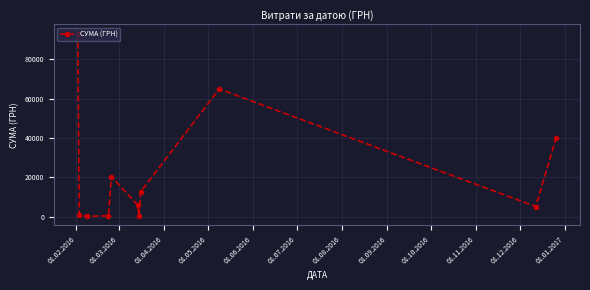

What is the sum of all values?

244001.6